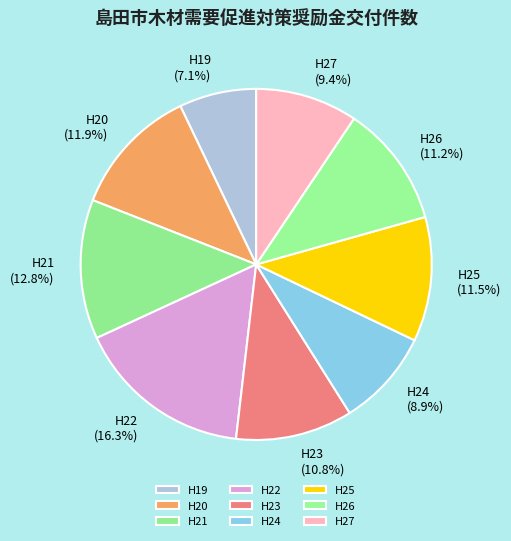

Is there a majority slice in this chart?

No